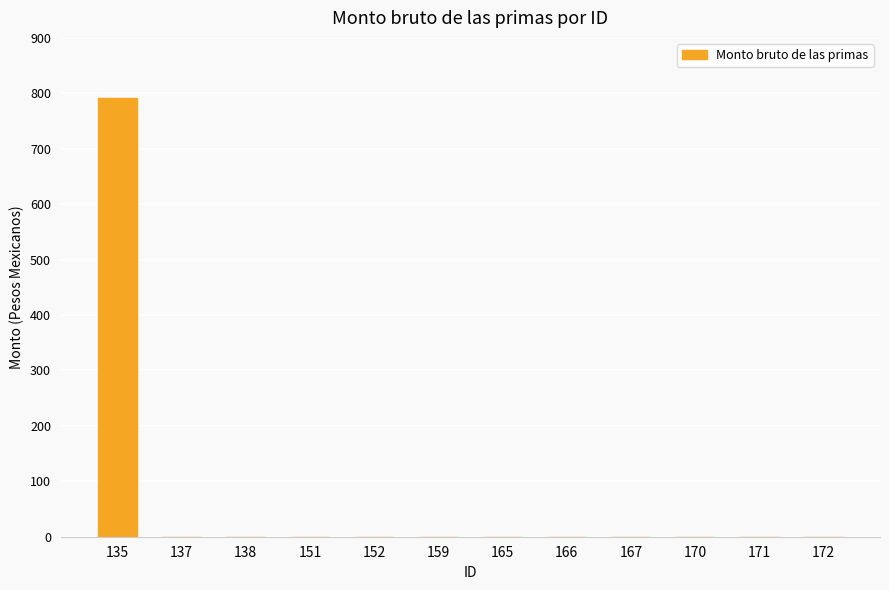

Reading left to right, what are all the values shown in this chart?

135=791.7	137=0.0	138=0.0	151=0.0	152=0.0	159=0.0	165=0.0	166=0.0	167=0.0	170=0.0	171=0.0	172=0.0